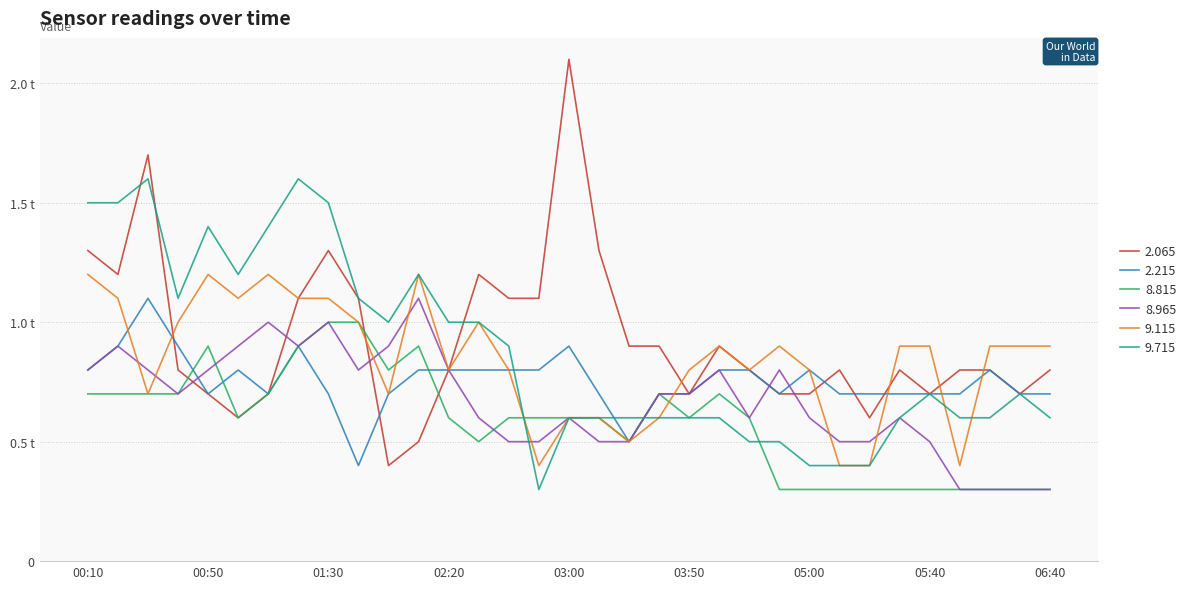

Reading left to right, transcribe all the data shown in this chart.

2.065: 1.3	1.2	1.7	0.8	0.7	0.6	0.7	1.1	1.3	1.1	0.4	0.5	0.8	1.2	1.1	1.1	2.1	1.3	0.9	0.9	0.7	0.9	0.8	0.7	0.7	0.8	0.6	0.8	0.7	0.8	0.8	0.7	0.8
2.215: 0.8	0.9	1.1	0.9	0.7	0.8	0.7	0.9	0.7	0.4	0.7	0.8	0.8	0.8	0.8	0.8	0.9	0.7	0.5	0.7	0.7	0.8	0.8	0.7	0.8	0.7	0.7	0.7	0.7	0.7	0.8	0.7	0.7
8.815: 0.7	0.7	0.7	0.7	0.9	0.6	0.7	0.9	1.0	1.0	0.8	0.9	0.6	0.5	0.6	0.6	0.6	0.6	0.5	0.7	0.6	0.7	0.6	0.3	0.3	0.3	0.3	0.3	0.3	0.3	0.3	0.3	0.3
8.965: 0.8	0.9	0.8	0.7	0.8	0.9	1.0	0.9	1.0	0.8	0.9	1.1	0.8	0.6	0.5	0.5	0.6	0.5	0.5	0.7	0.7	0.8	0.6	0.8	0.6	0.5	0.5	0.6	0.5	0.3	0.3	0.3	0.3
9.115: 1.2	1.1	0.7	1.0	1.2	1.1	1.2	1.1	1.1	1.0	0.7	1.2	0.8	1.0	0.8	0.4	0.6	0.6	0.5	0.6	0.8	0.9	0.8	0.9	0.8	0.4	0.4	0.9	0.9	0.4	0.9	0.9	0.9
9.715: 1.5	1.5	1.6	1.1	1.4	1.2	1.4	1.6	1.5	1.1	1.0	1.2	1.0	1.0	0.9	0.3	0.6	0.6	0.6	0.6	0.6	0.6	0.5	0.5	0.4	0.4	0.4	0.6	0.7	0.6	0.6	0.7	0.6